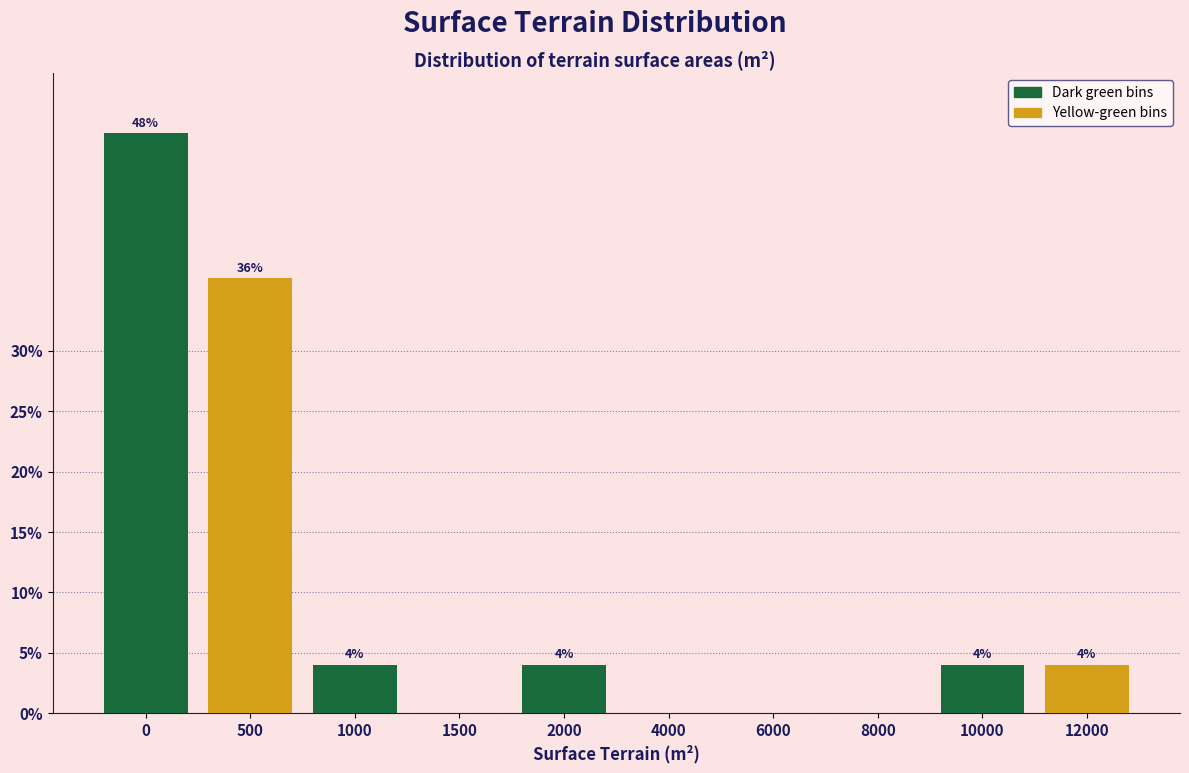

What is the greatest value displayed?

48